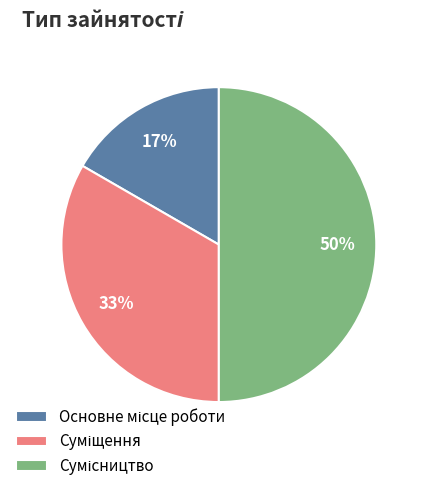

To the nearest percent, what is the average slice percentage?

33%